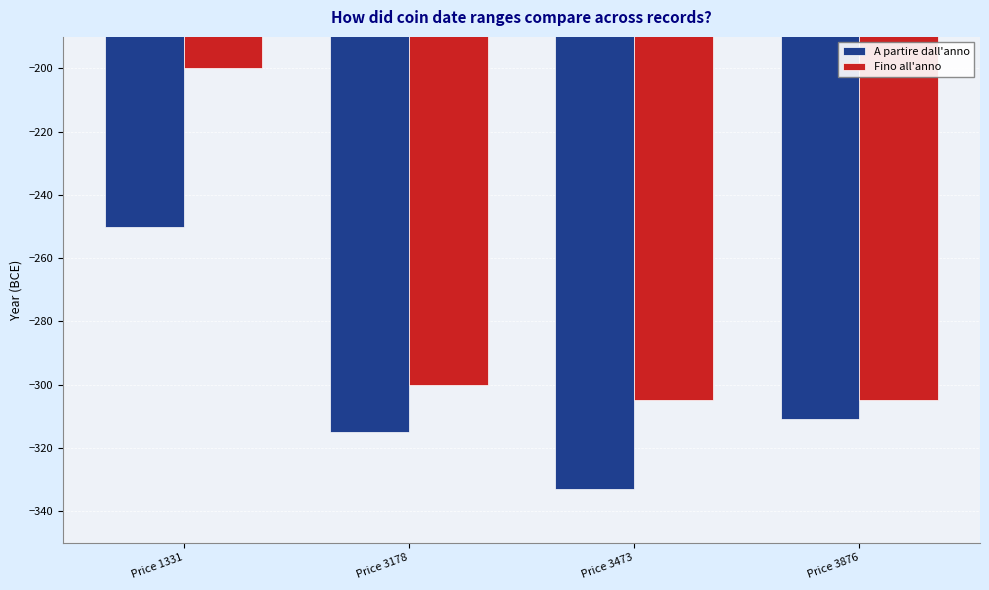

Reading left to right, list all the values displayed in this chart.

A partire dall'anno: -250	-315	-333	-311
Fino all'anno: -200	-300	-305	-305